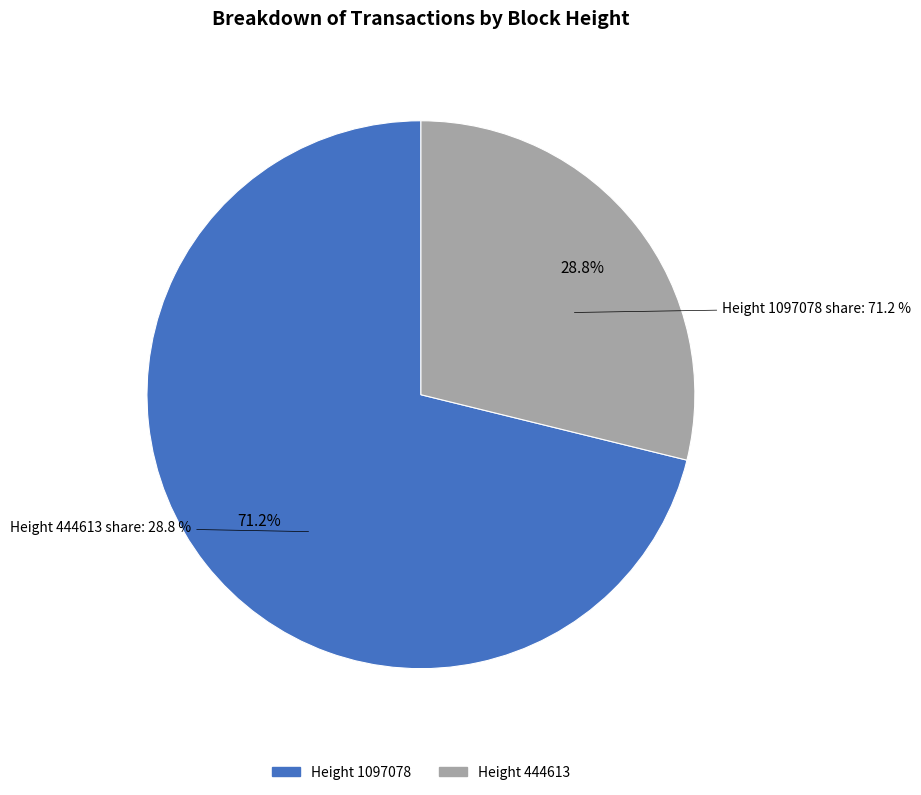

To the nearest percent, what portion does Height 1097078 represent?

71%